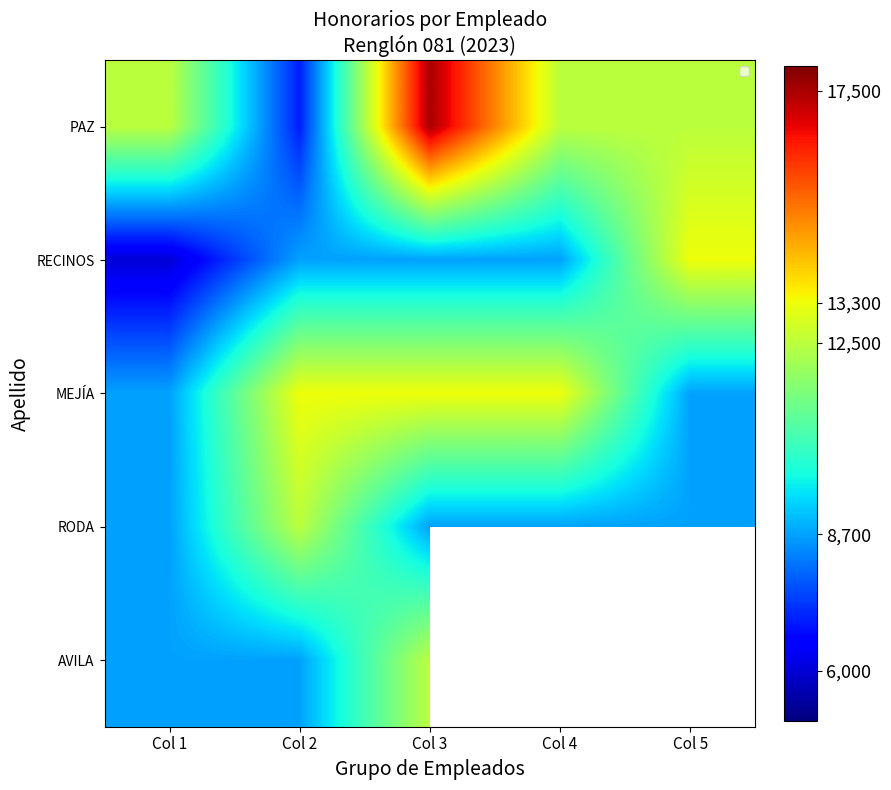

What is the spread (max minus min) of values at Col 2?

6300.0